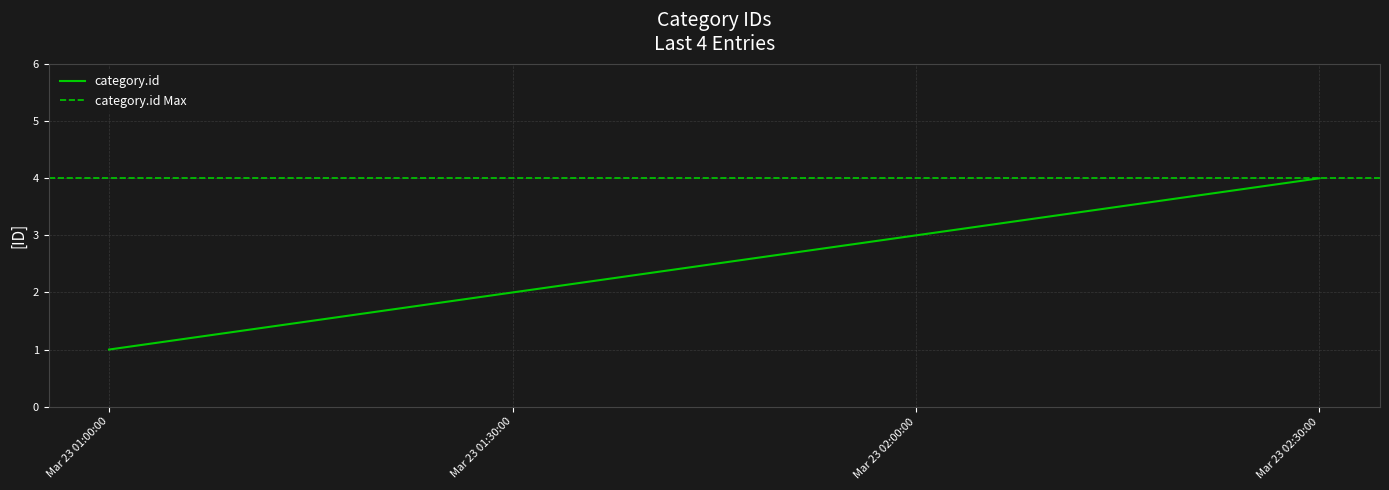

The value of category.id at Mar 23 02:30:00 is 2. True or false?

False